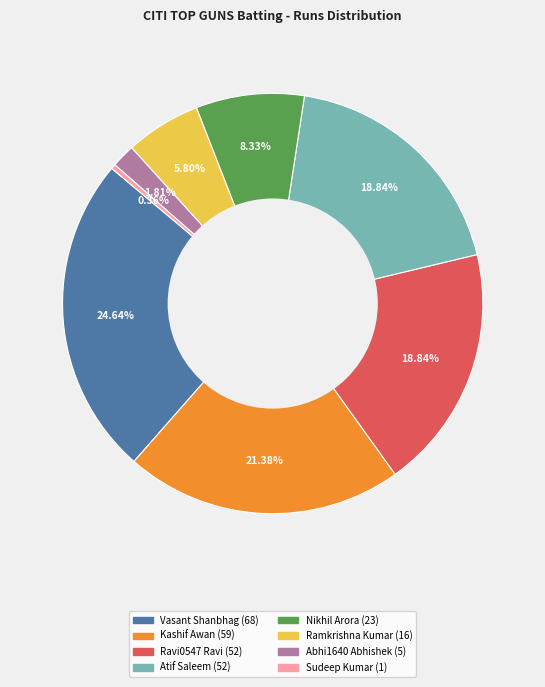

Does any single category account for the majority?

No